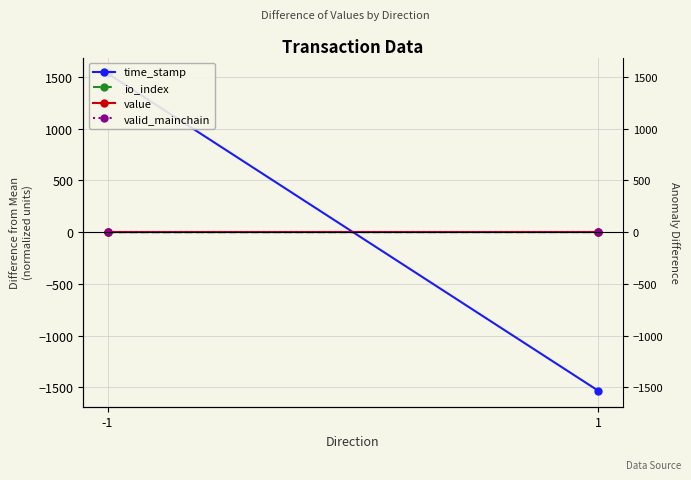

What is the difference between the time_stamp values at -1 and 1?

3068.0